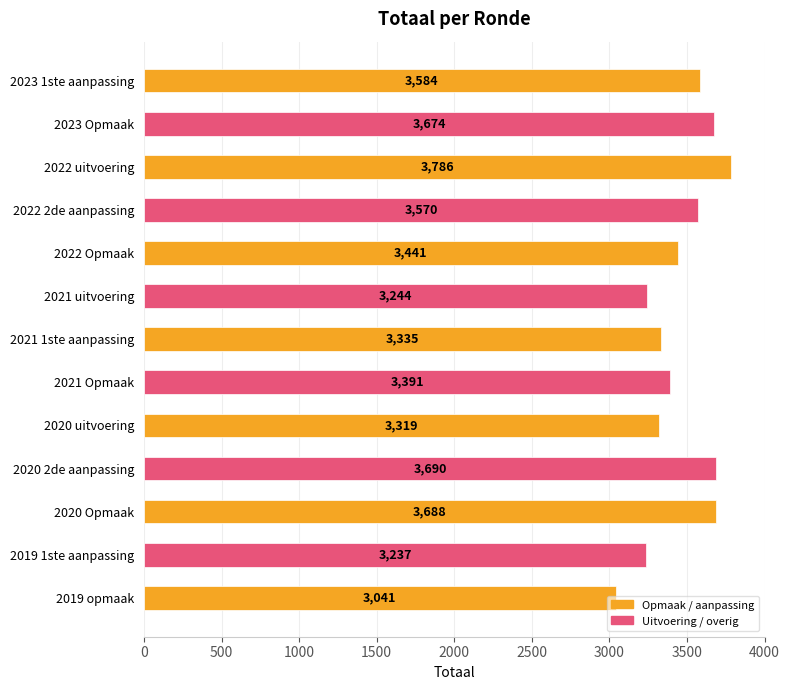

What position from the bottom is 2023 1ste aanpassing?

13